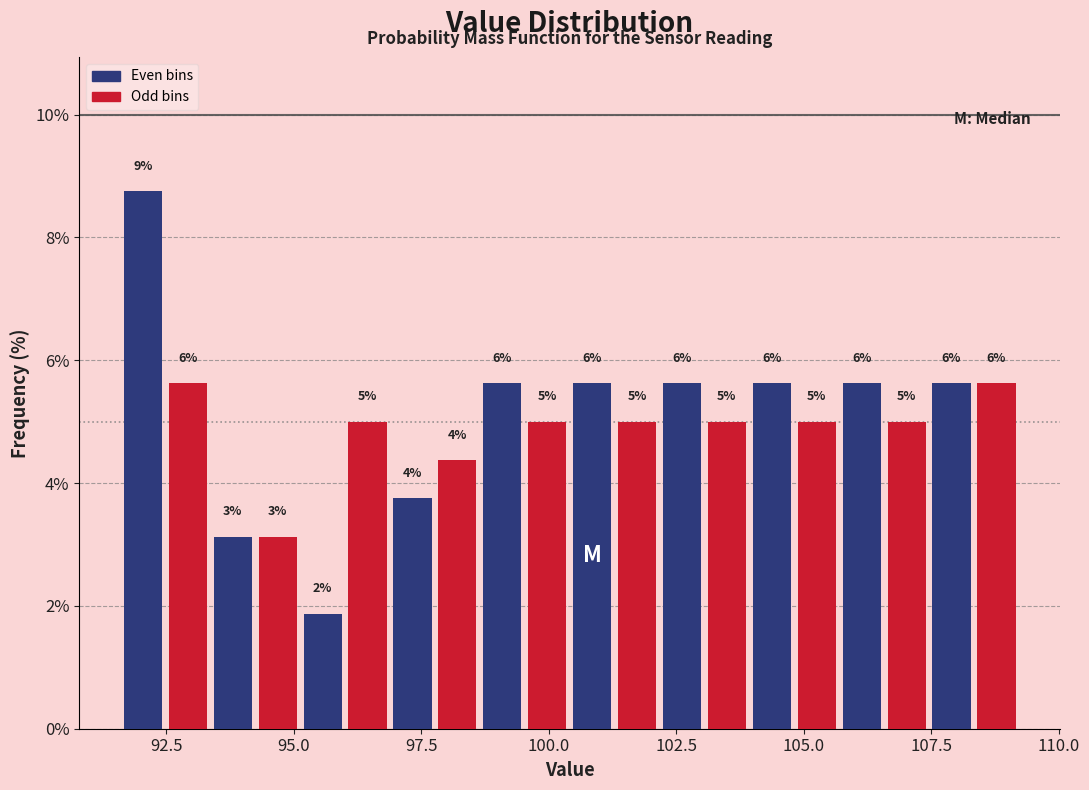

Read against the x-axis, roughly where is the centre of the tallest bar?

92.0